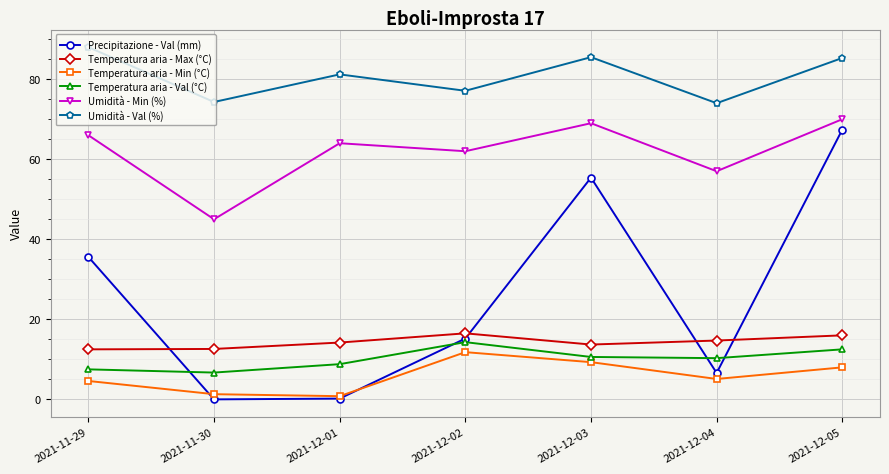

What is the label of the 4th point from the left?

2021-12-02